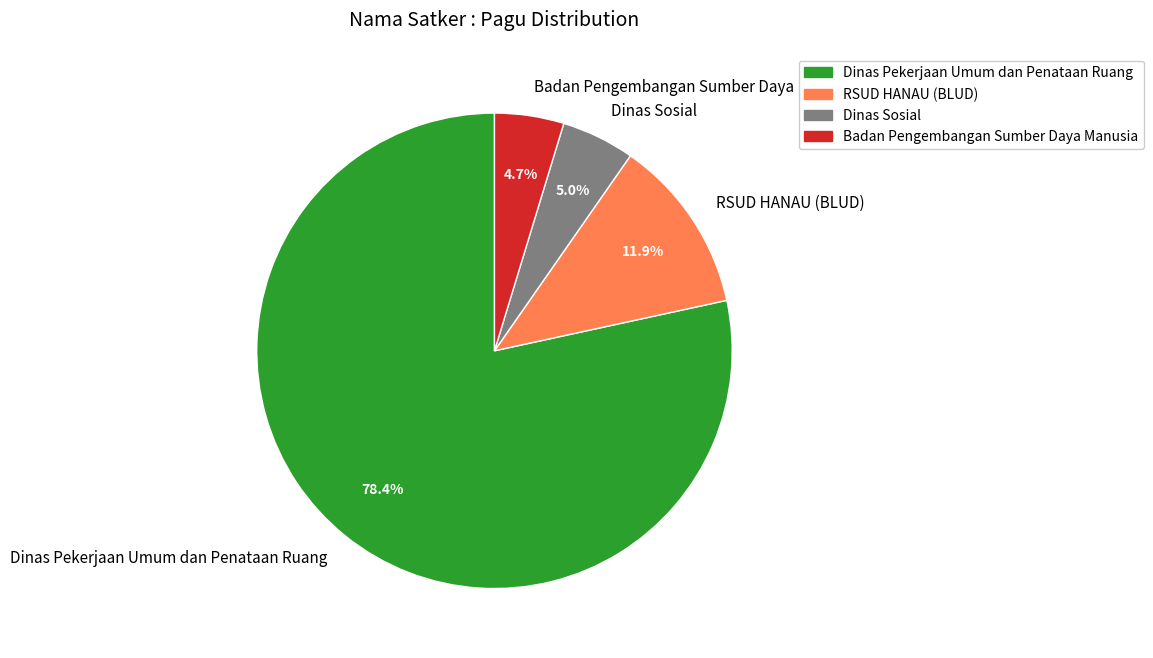

Which category has the biggest portion of the pie?

Dinas Pekerjaan Umum dan Penataan Ruang